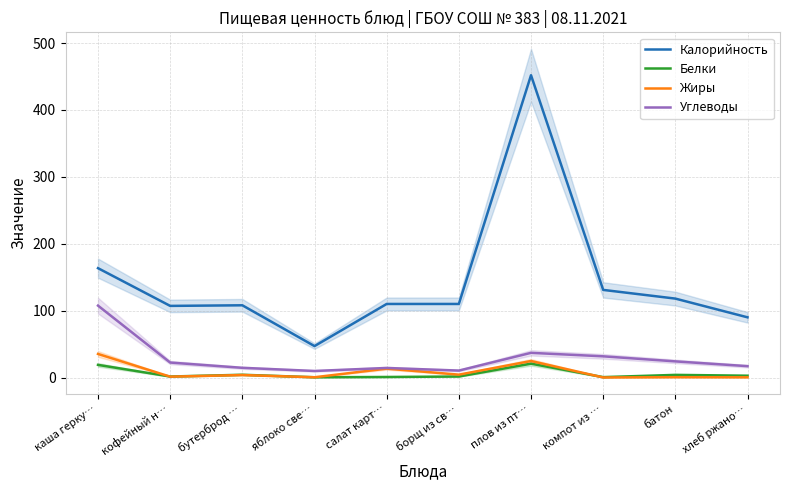

At which category is the sum across all series the highest?

плов из пт…